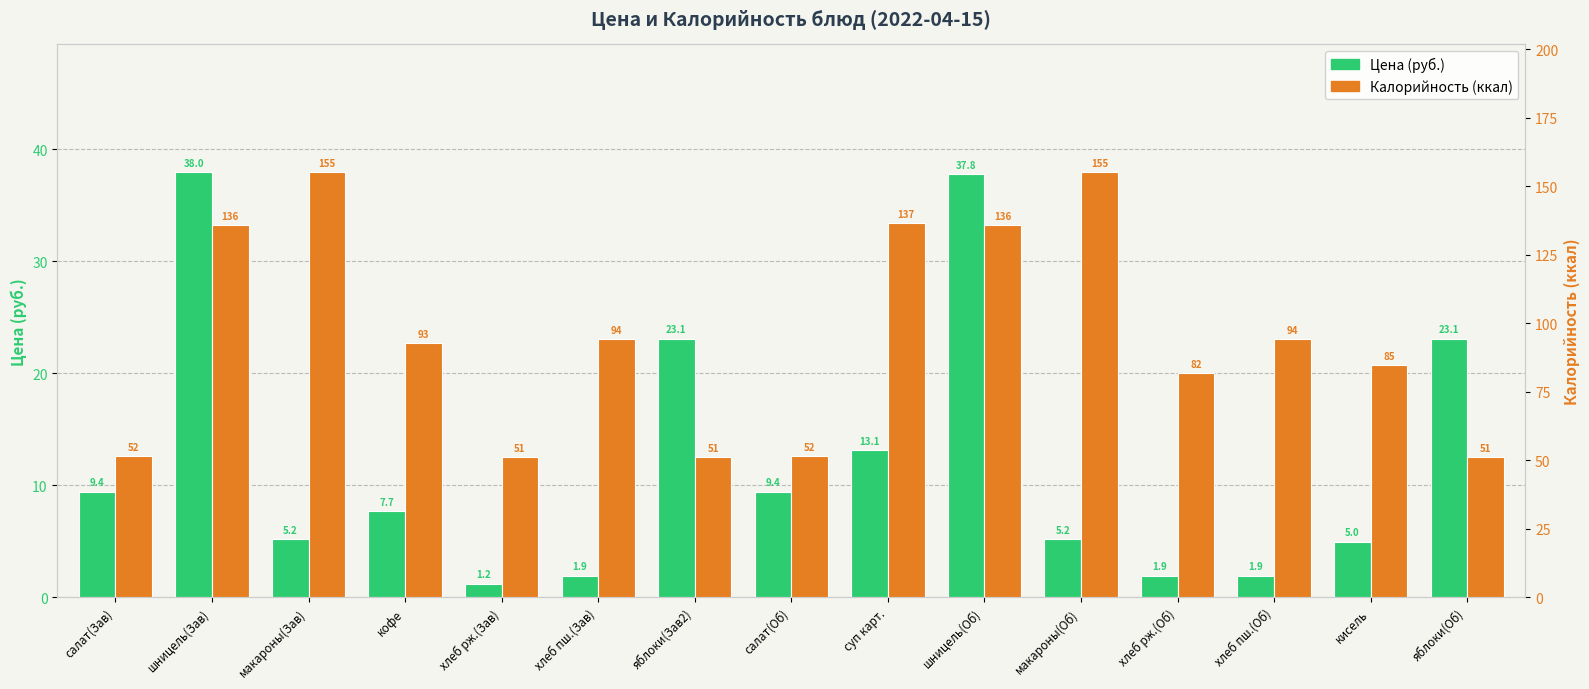

What is the label of the 15th bar from the right?

салат(Зав)